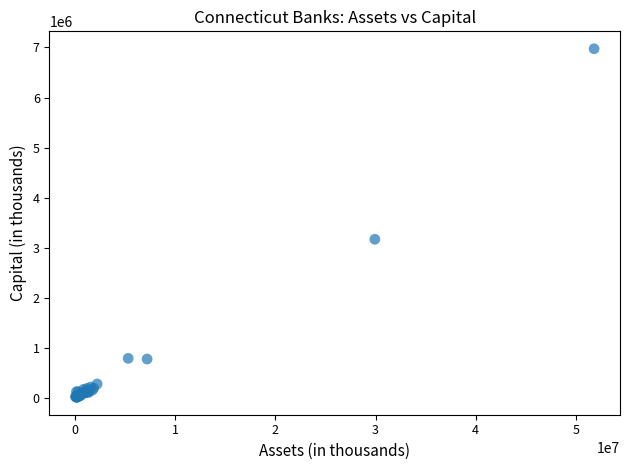

What Y value in the scatter plot is closest to 3492376?

3168097